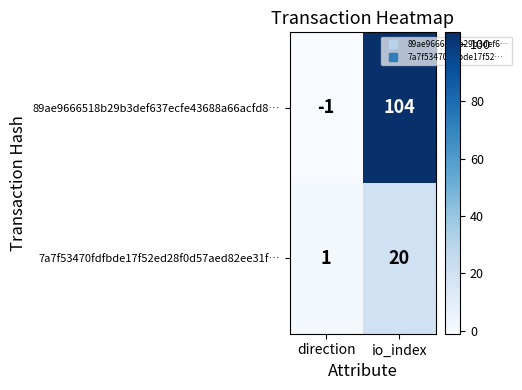

True or false: 7a7f53470fdfbde17f52ed28f0d57aed82ee31f… has a value of 29 at io_index.

False